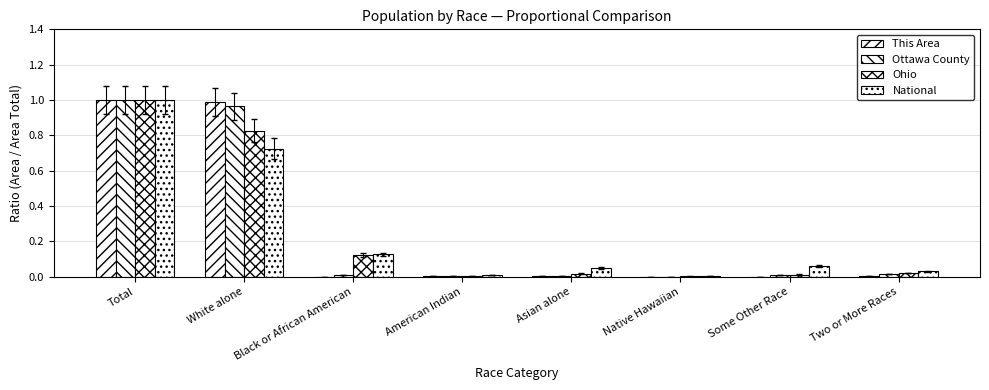

At which category is the sum across all series the highest?

Total